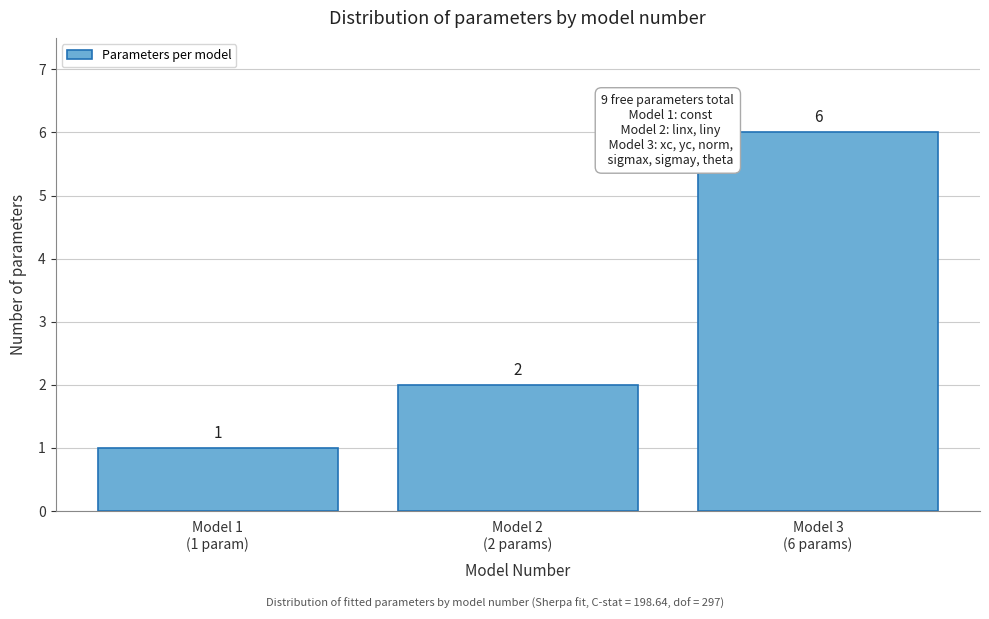

Reading right to left, extract all data points from this chart.

6	2	1